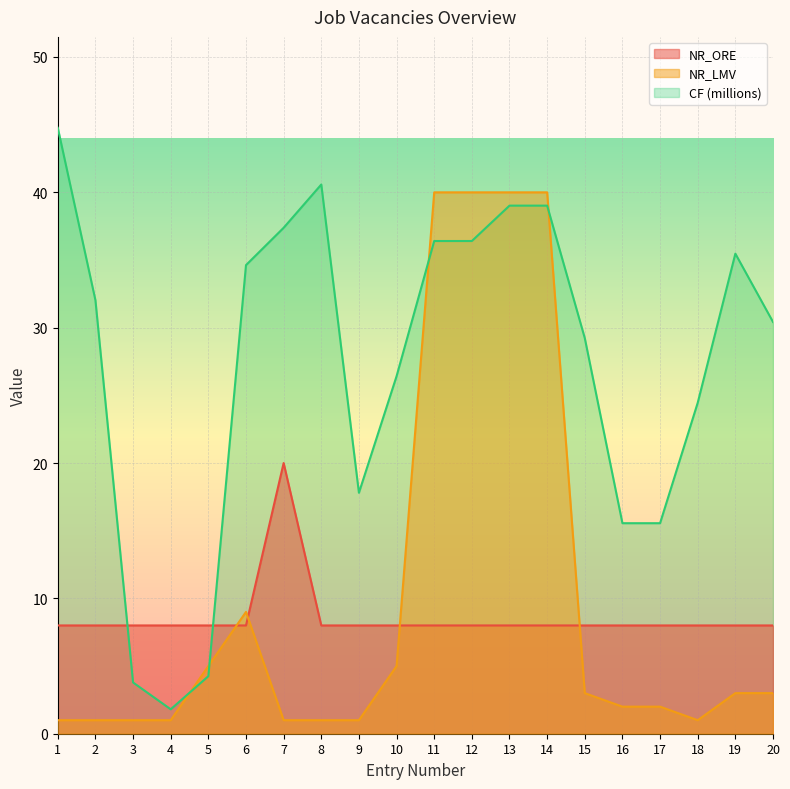

Reading left to right, what are all the values shown in this chart?

NR_LMV: 1.0	1.0	1.0	1.0	5.0	9.0	1.0	1.0	1.0	5.0	40.0	40.0	40.0	40.0	3.0	2.0	2.0	1.0	3.0	3.0
CF: 44.8	32.0	3.8	1.8	4.3	34.6	37.4	40.6	17.8	26.4	36.4	36.4	39.0	39.0	29.2	15.6	15.6	24.5	35.5	30.4
NR_ORE: 8.0	8.0	8.0	8.0	8.0	8.0	20.0	8.0	8.0	8.0	8.0	8.0	8.0	8.0	8.0	8.0	8.0	8.0	8.0	8.0